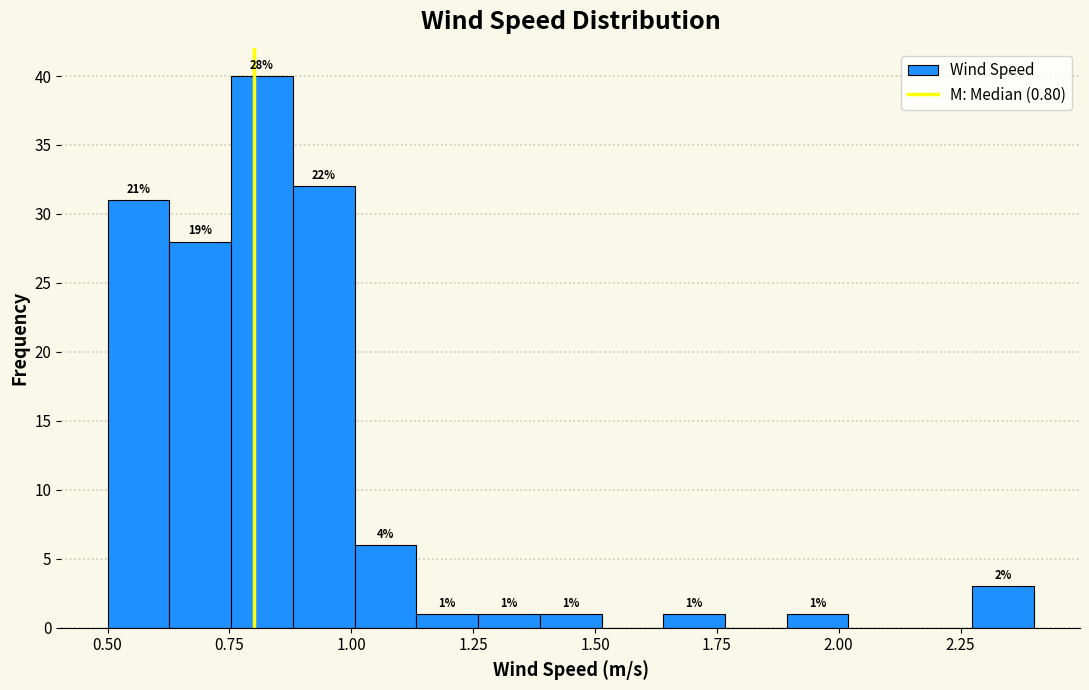

Around what value on the x-axis is the tallest bar? Give the approximate position of its centre, as read against the axis.

0.80